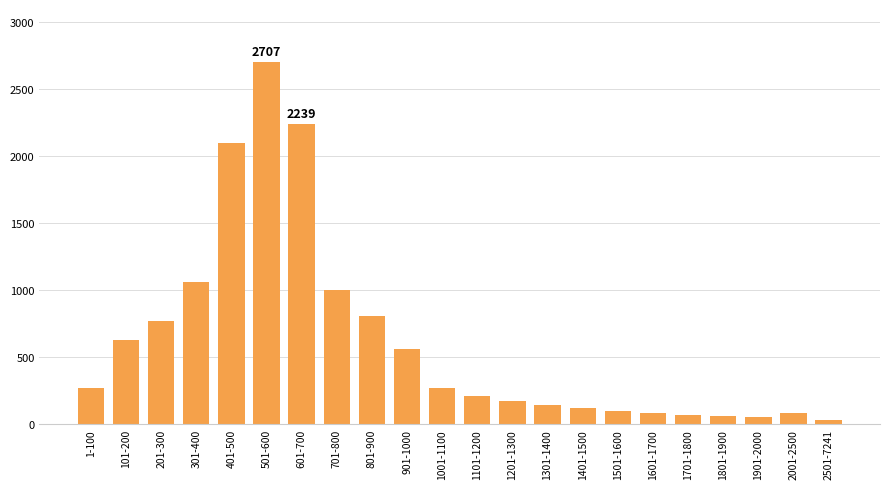

What is the label of the 16th bar from the left?

1501-1600